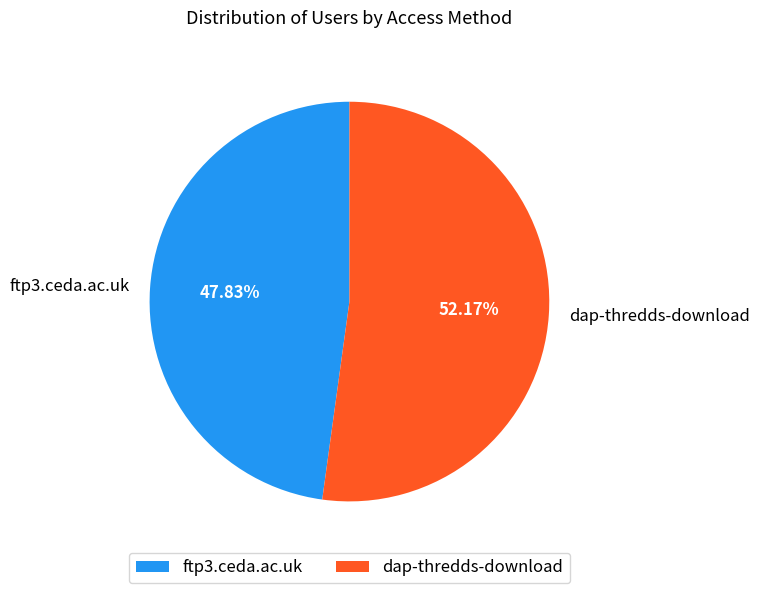

To the nearest percent, what is the difference between the largest and smallest slice percentages?

4%